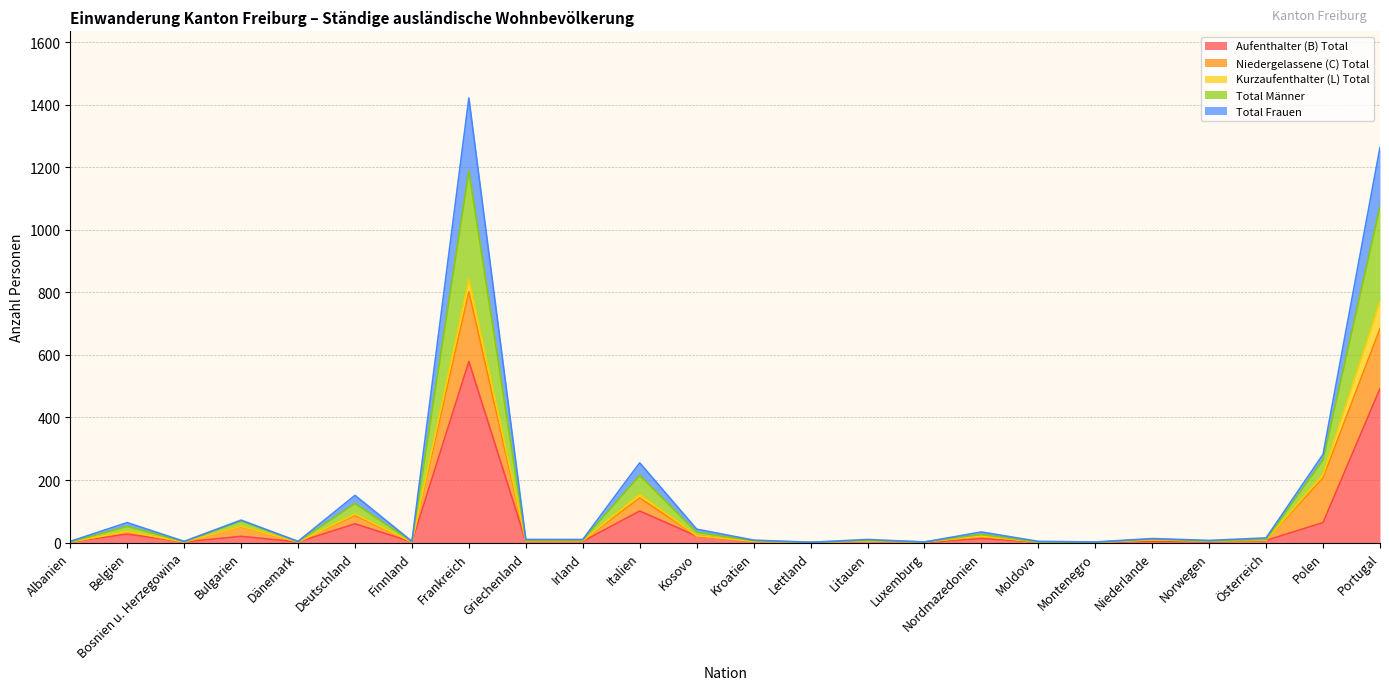

At which category is the sum across all series the highest?

Frankreich